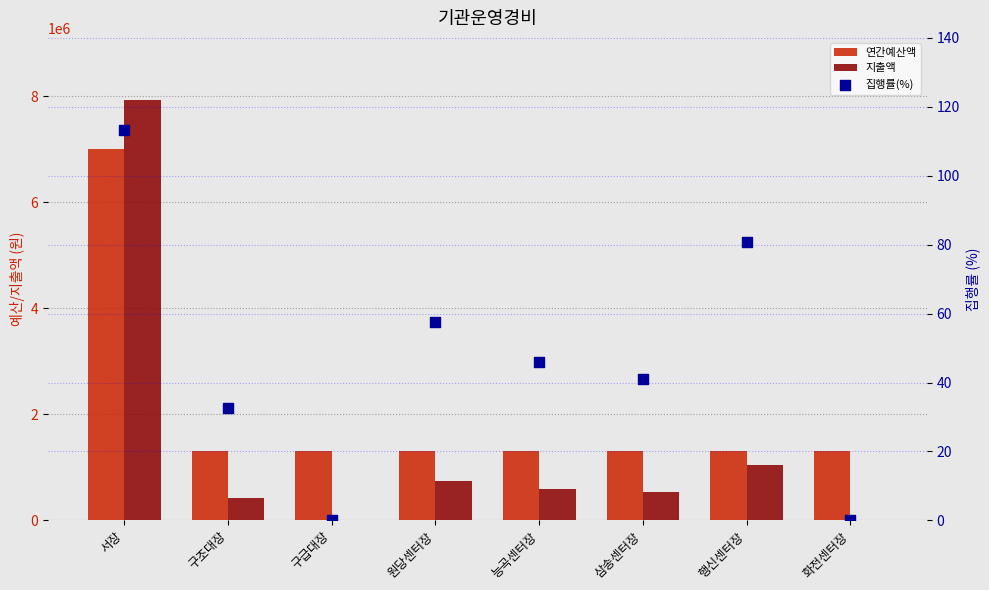

At how many categories does at least one series exceed 6003292?

1